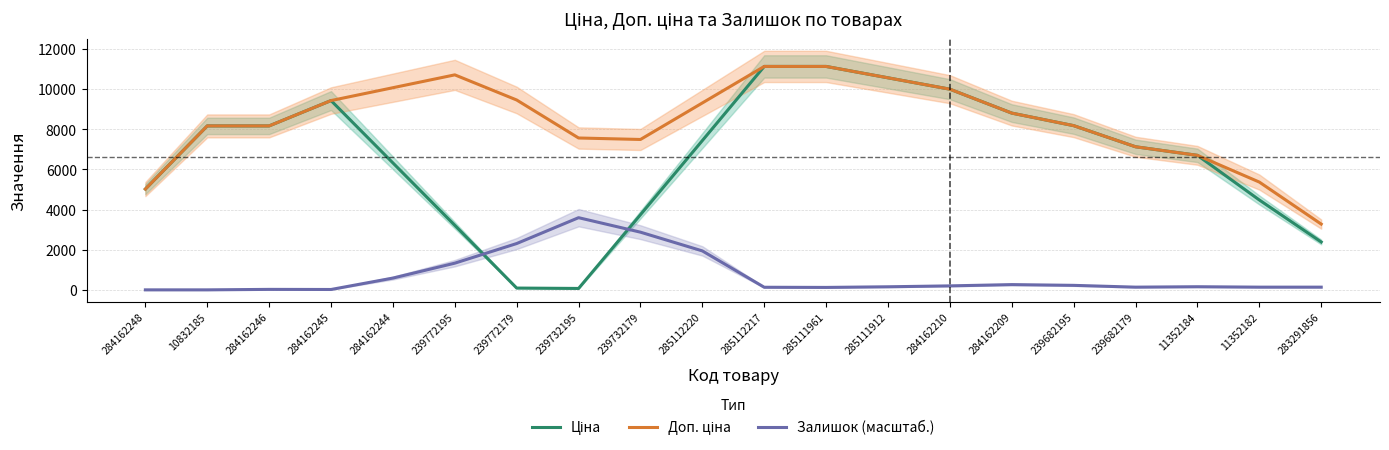

What is the total value across all series at 284162210?

20168.0